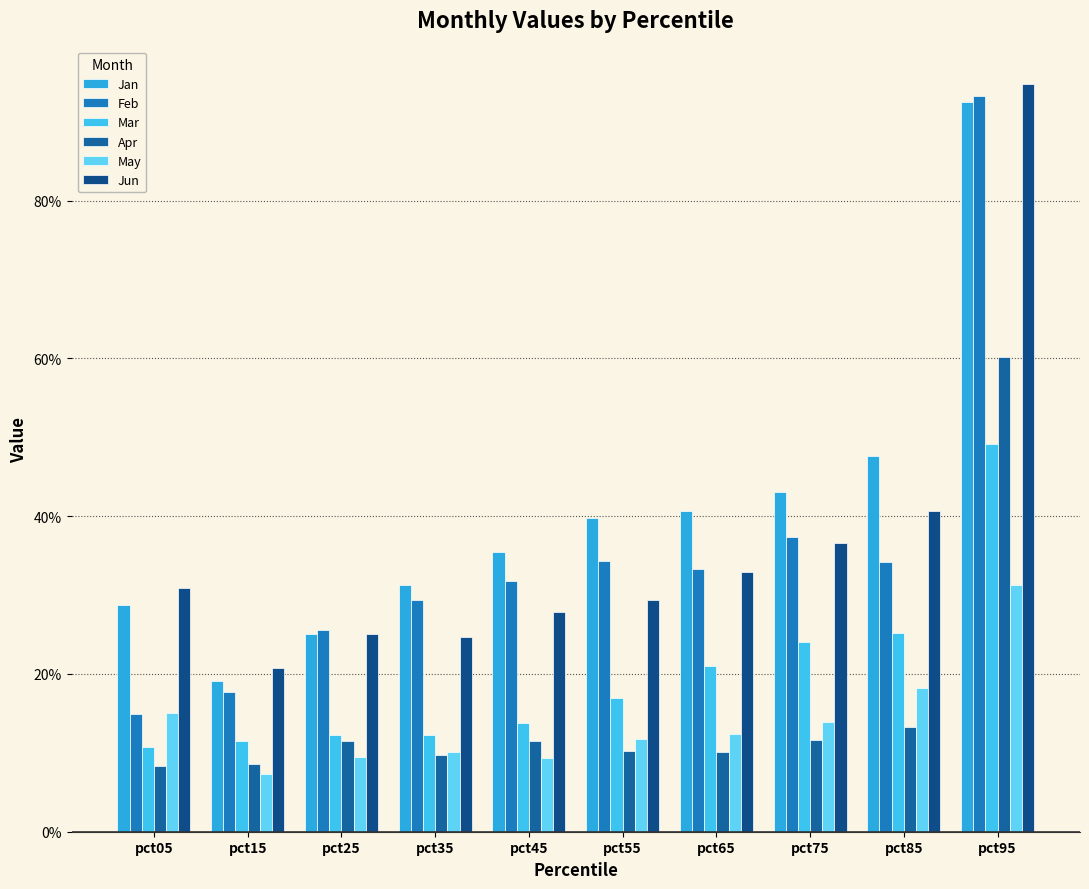

The value of Feb at pct55 is 0.3. True or false?

True